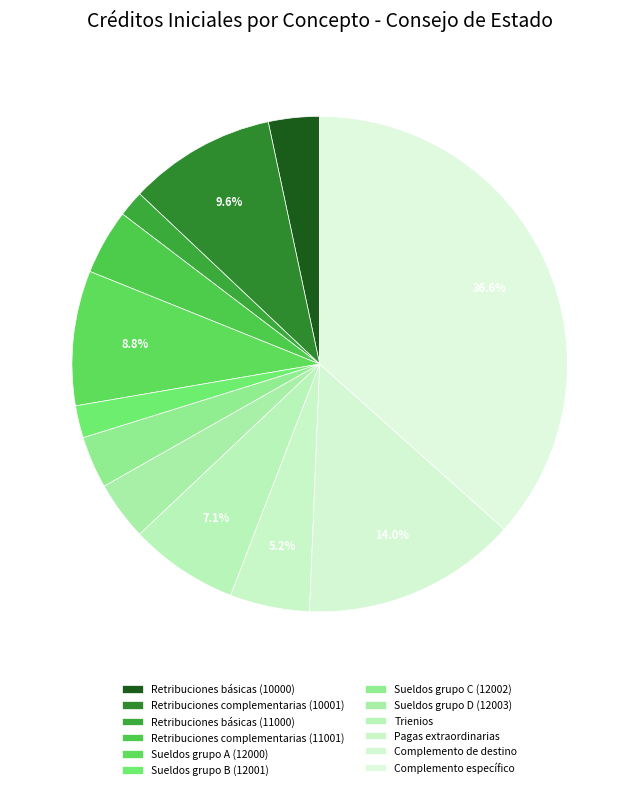

Is it true that Retribuciones complementarias (10001) is 4% of the pie?

False